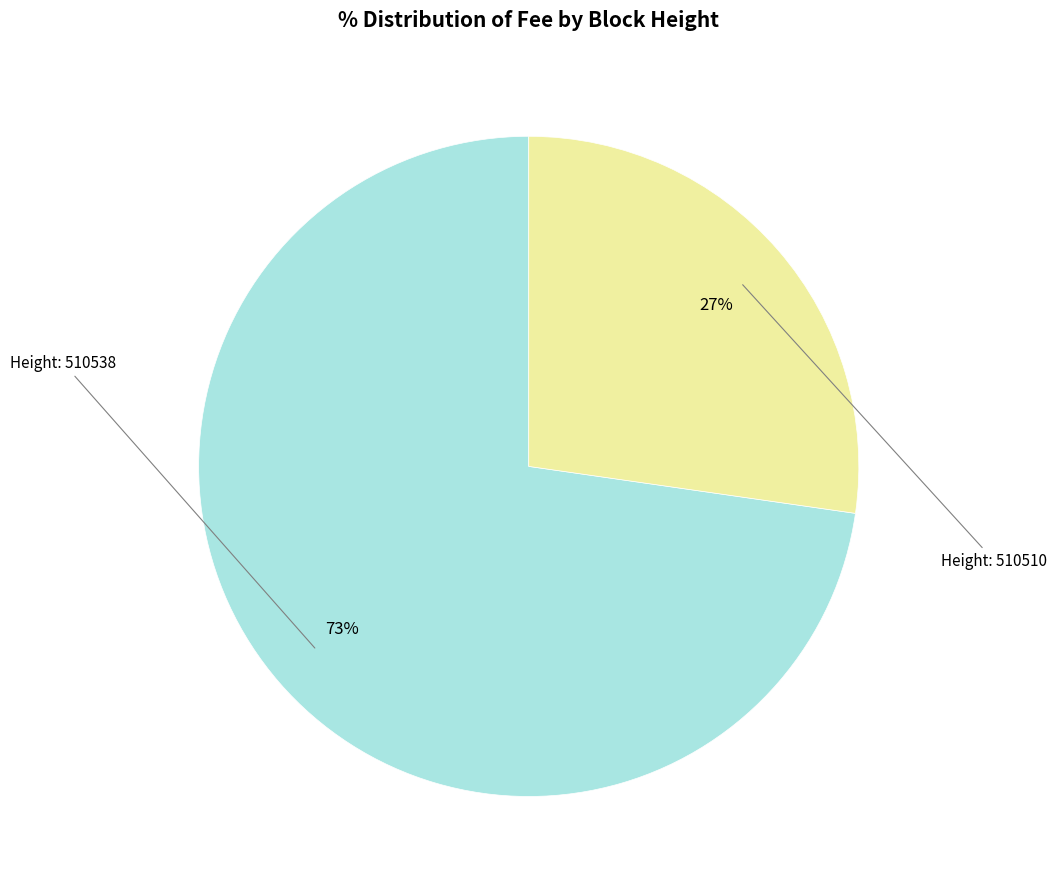

How many segments does this pie chart have?

2